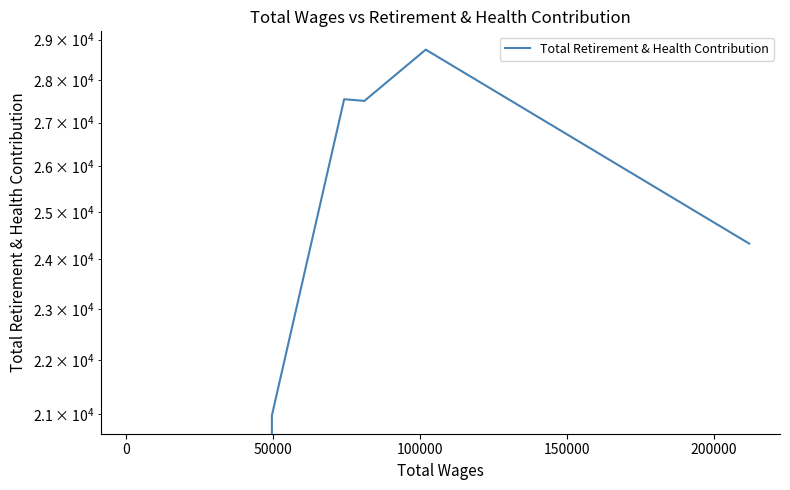

Is it true that the value at 200000 is 15731?

False